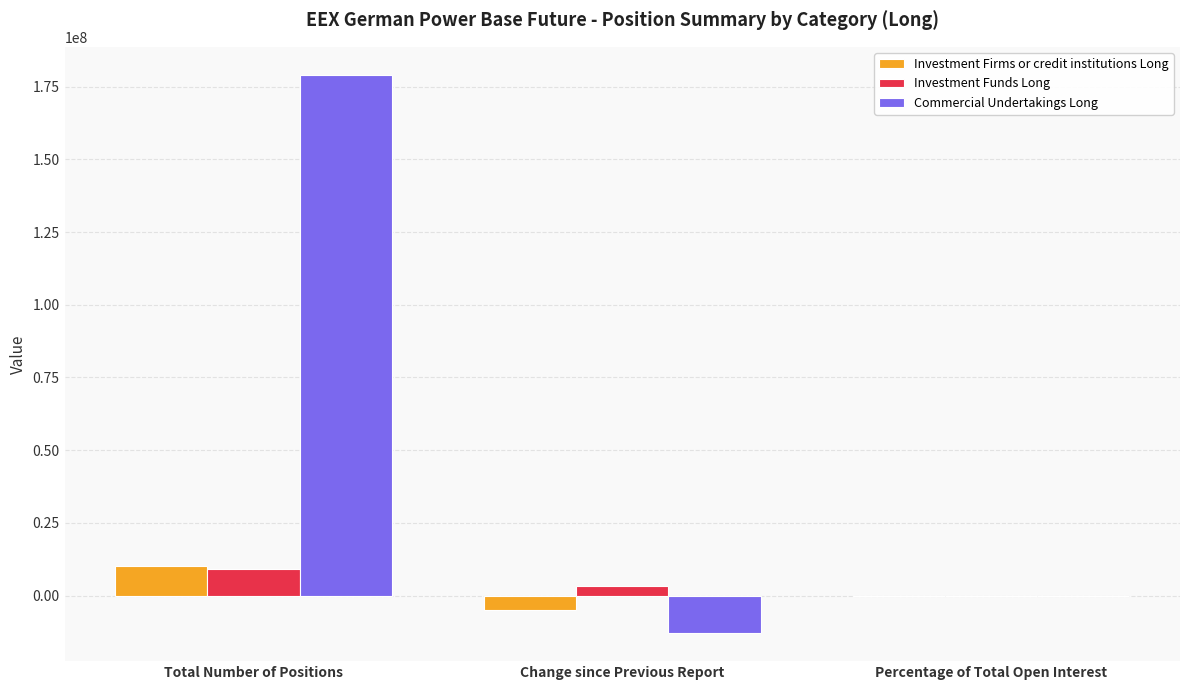

Does the chart contain stacked bars?

No